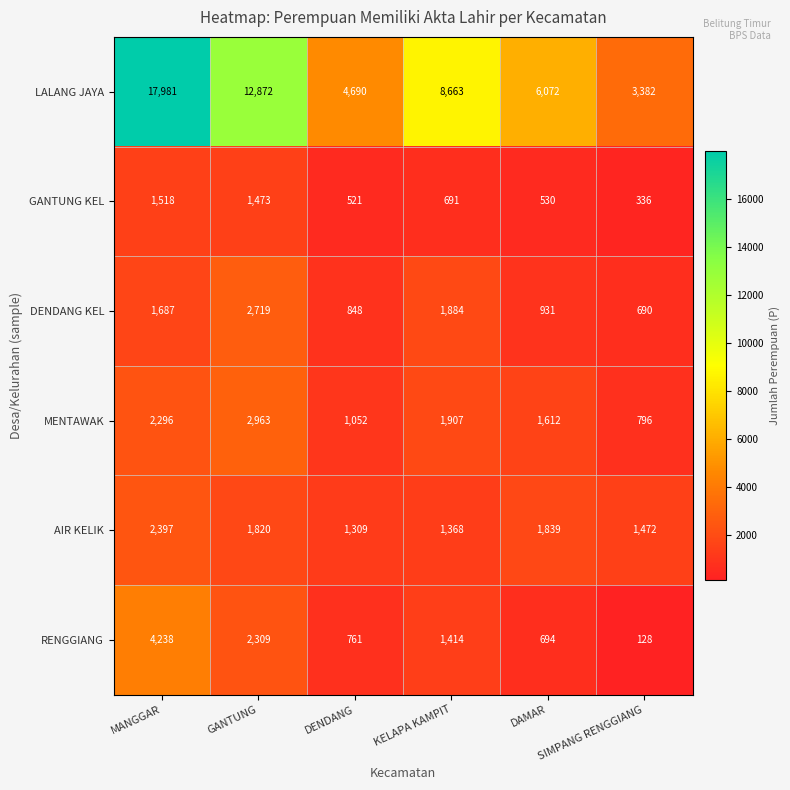

At how many categories does at least one series exceed 12999?

1